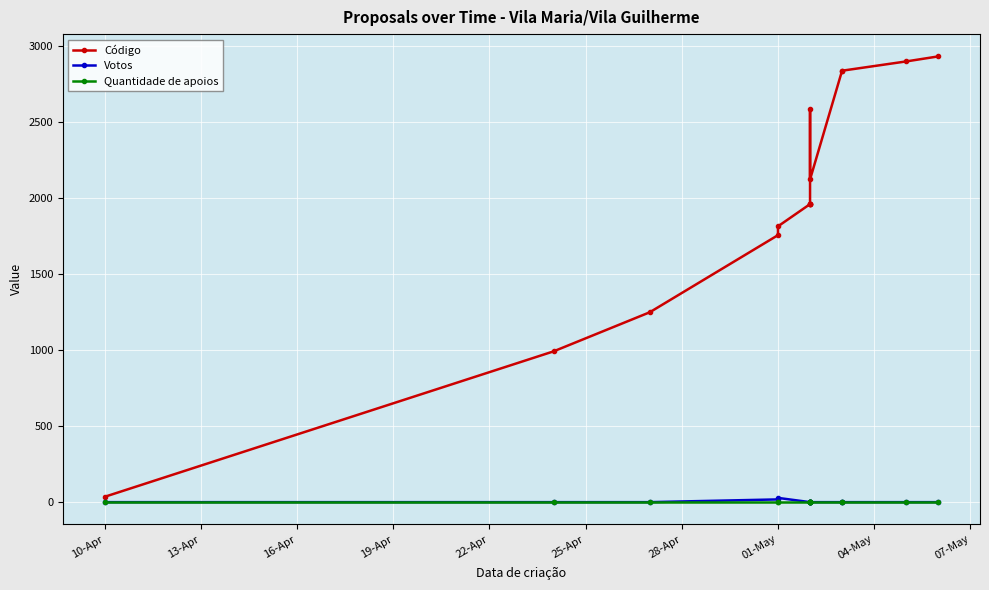

Which series has the largest total across all categories?

Código